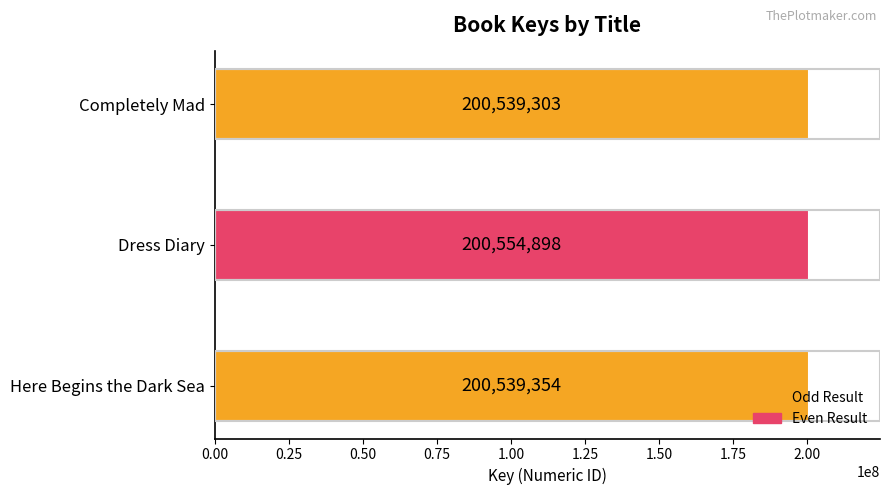

Are the bars grouped side by side (vs. stacked)?

No